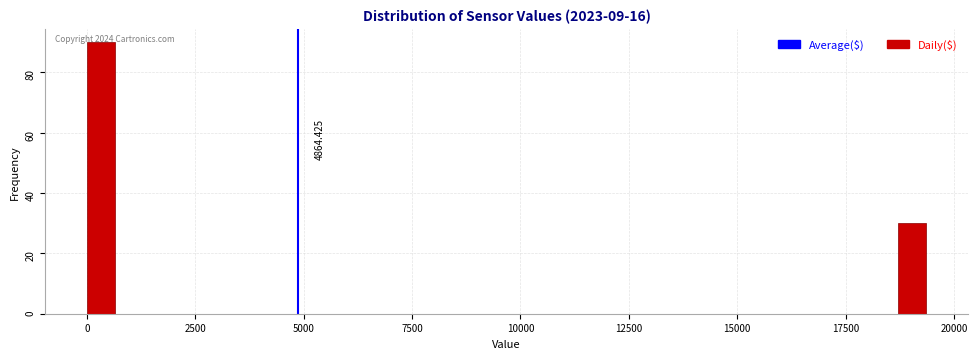

Read against the x-axis, roughly where is the centre of the tallest bar?

500